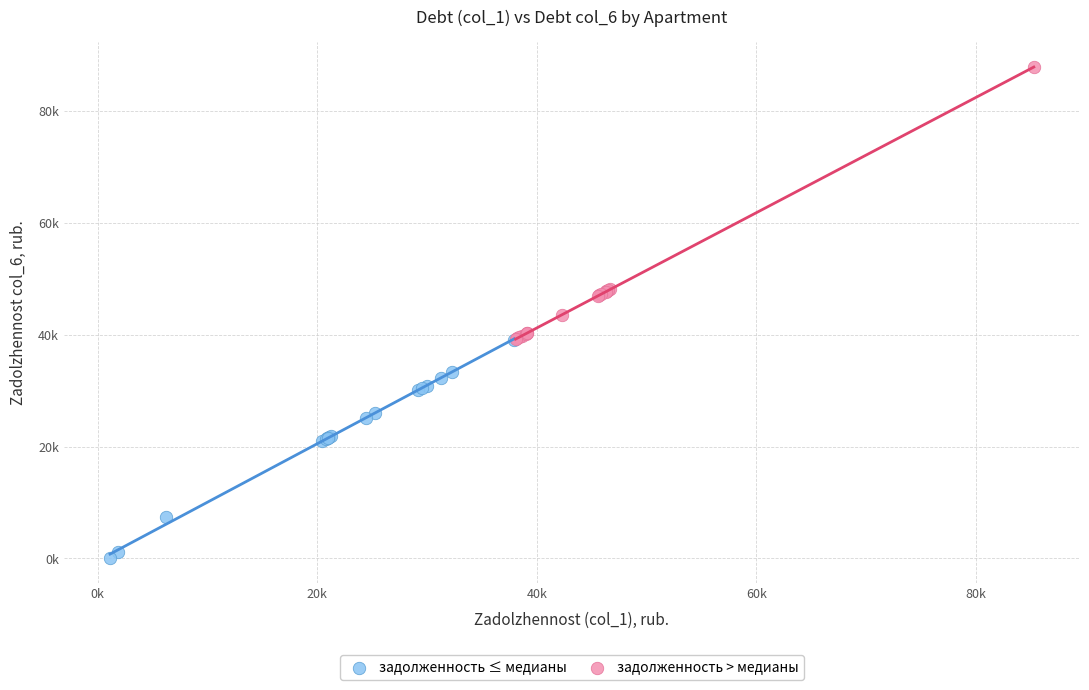

What are all the series names shown in the legend?

задолженность ≤ медианы, задолженность > медианы